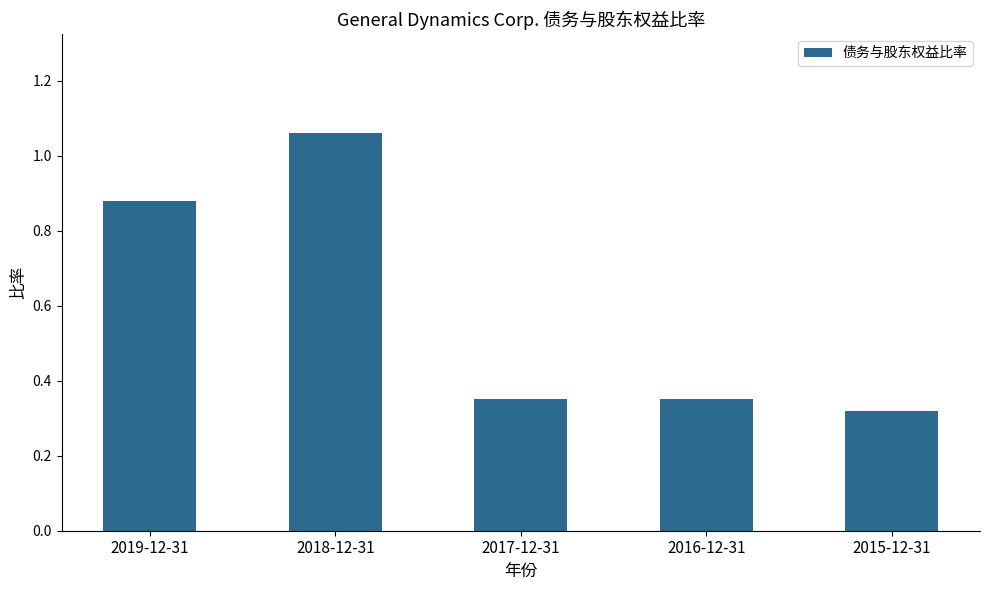

What position from the right is 2016-12-31?

2